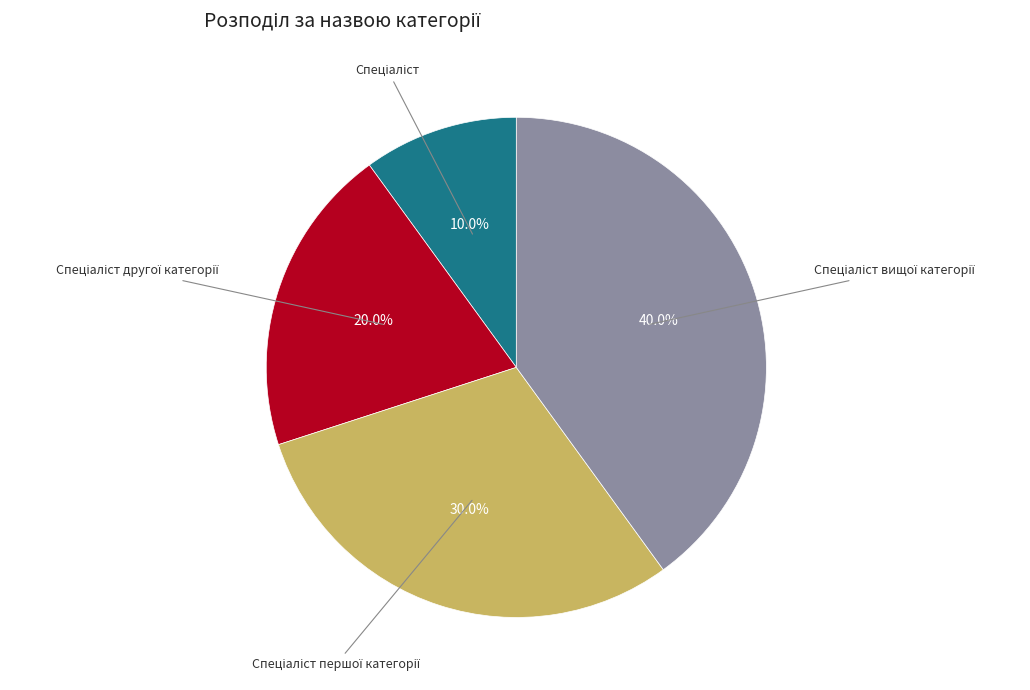

Is there any slice that represents more than half of the pie?

No